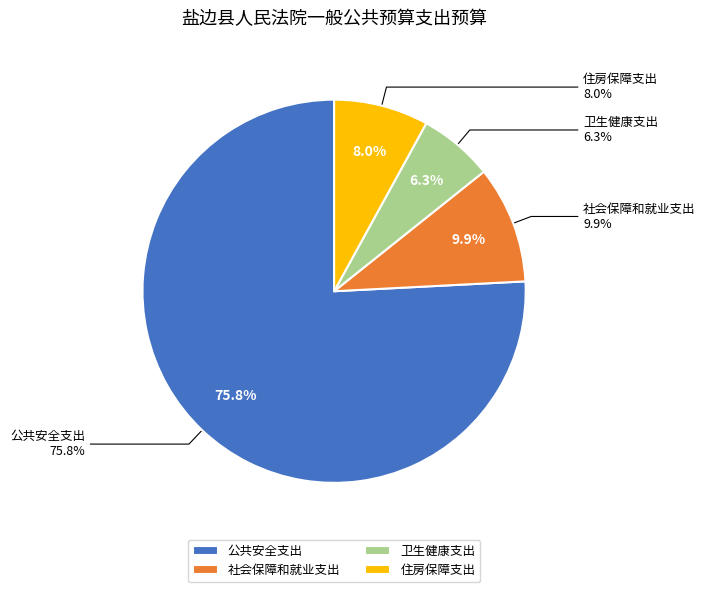

What percentage is NOT represented by 卫生健康支出?

93.7%